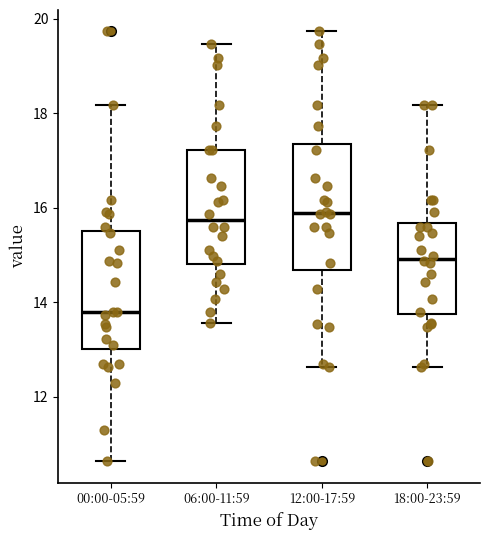

Which box has the lowest median line?

00:00-05:59